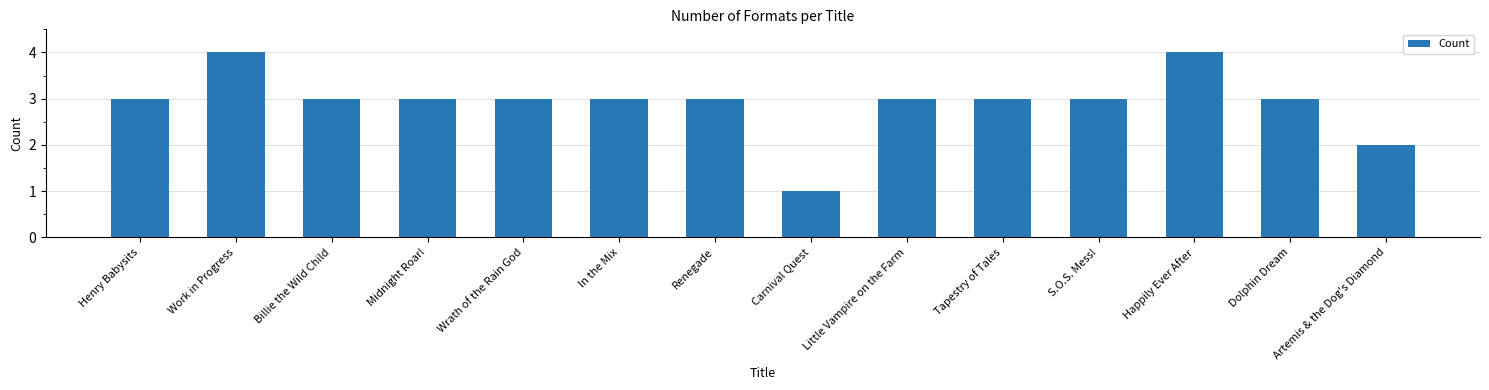

What is the value of the 6th bar from the left?

3